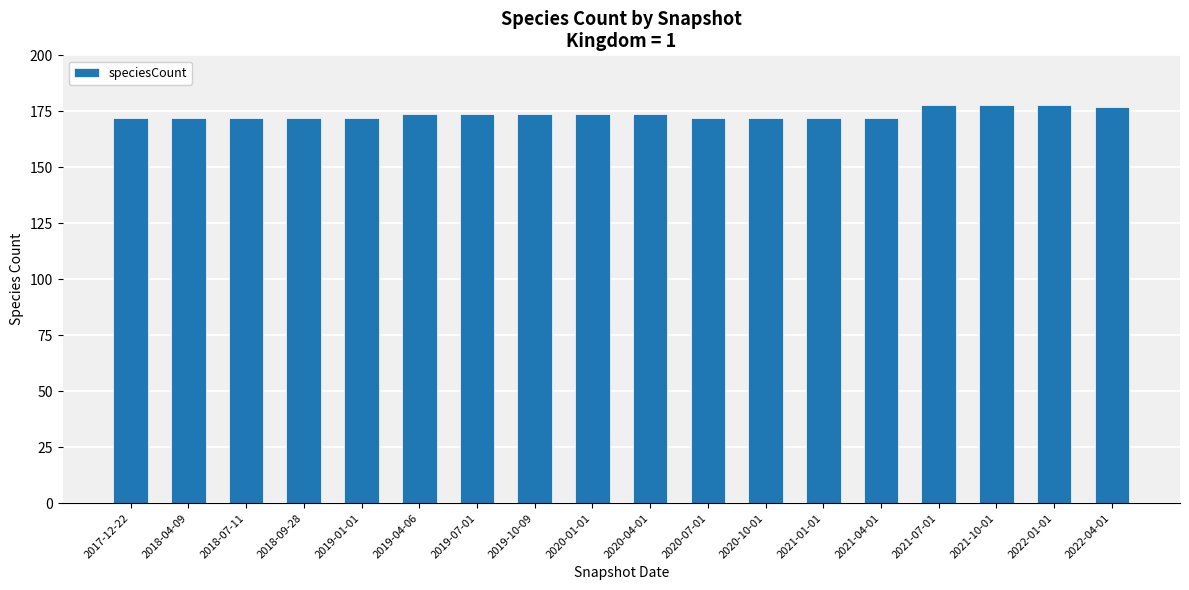

What is the change in value from 2021-01-01 to 2021-07-01?

+6